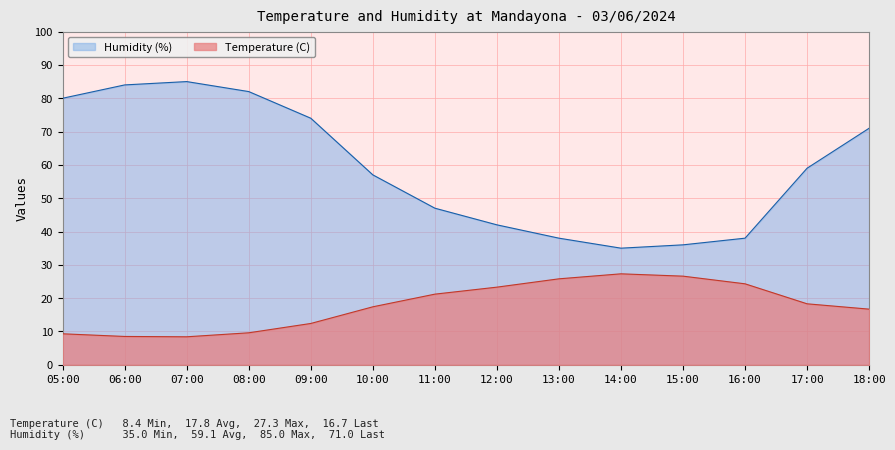

Reading left to right, list all the values displayed in this chart.

Temperature (C): 05:00=9.3	06:00=8.5	07:00=8.4	08:00=9.6	09:00=12.4	10:00=17.4	11:00=21.2	12:00=23.3	13:00=25.8	14:00=27.3	15:00=26.6	16:00=24.3	17:00=18.3	18:00=16.7
Humidity (%): 05:00=80.0	06:00=84.0	07:00=85.0	08:00=82.0	09:00=74.0	10:00=57.0	11:00=47.0	12:00=42.0	13:00=38.0	14:00=35.0	15:00=36.0	16:00=38.0	17:00=59.0	18:00=71.0